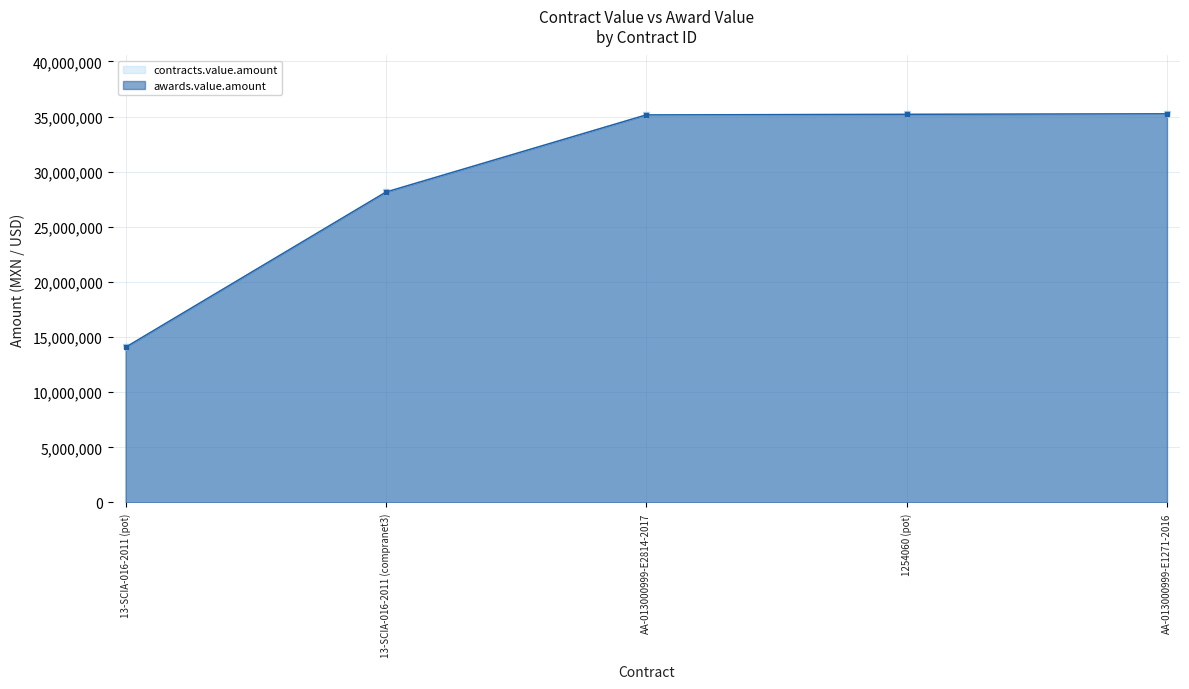

What are all the series names shown in the legend?

contracts.value.amount, awards.value.amount